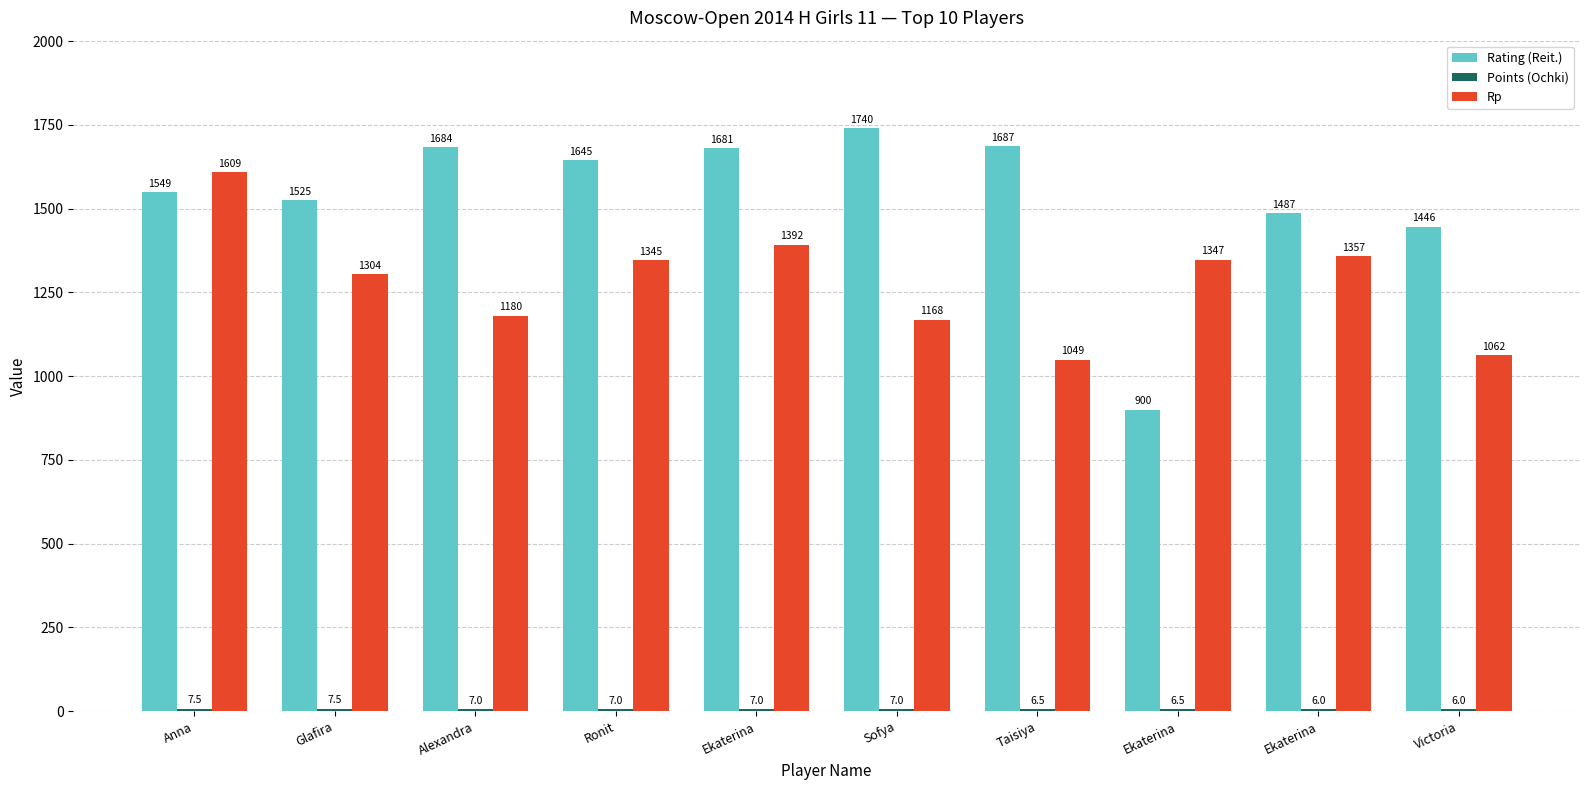

Count the number of categories in the chart.

10